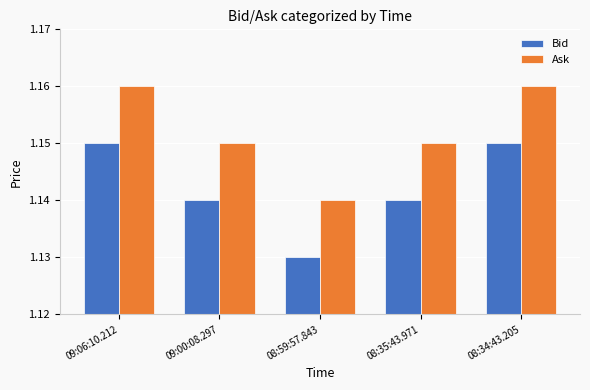

What is the total value across all series at 09:06:10.212?

2.3